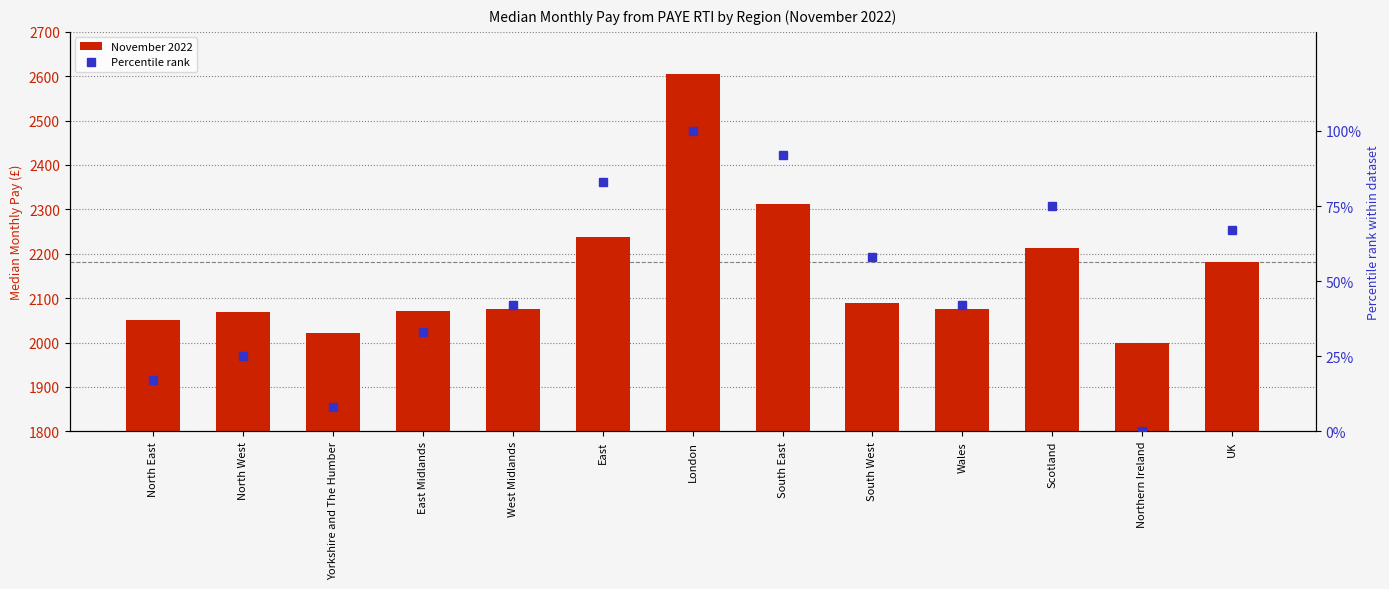

Which series has the largest total across all categories?

November 2022